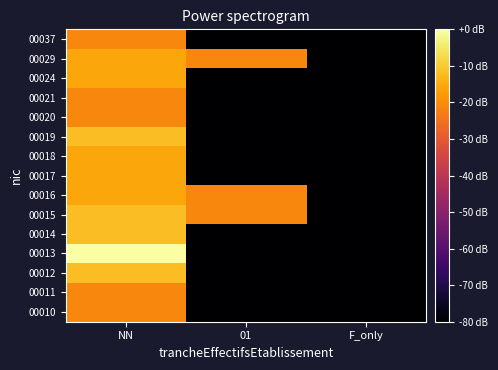

At which category is the sum across all series the highest?

NN